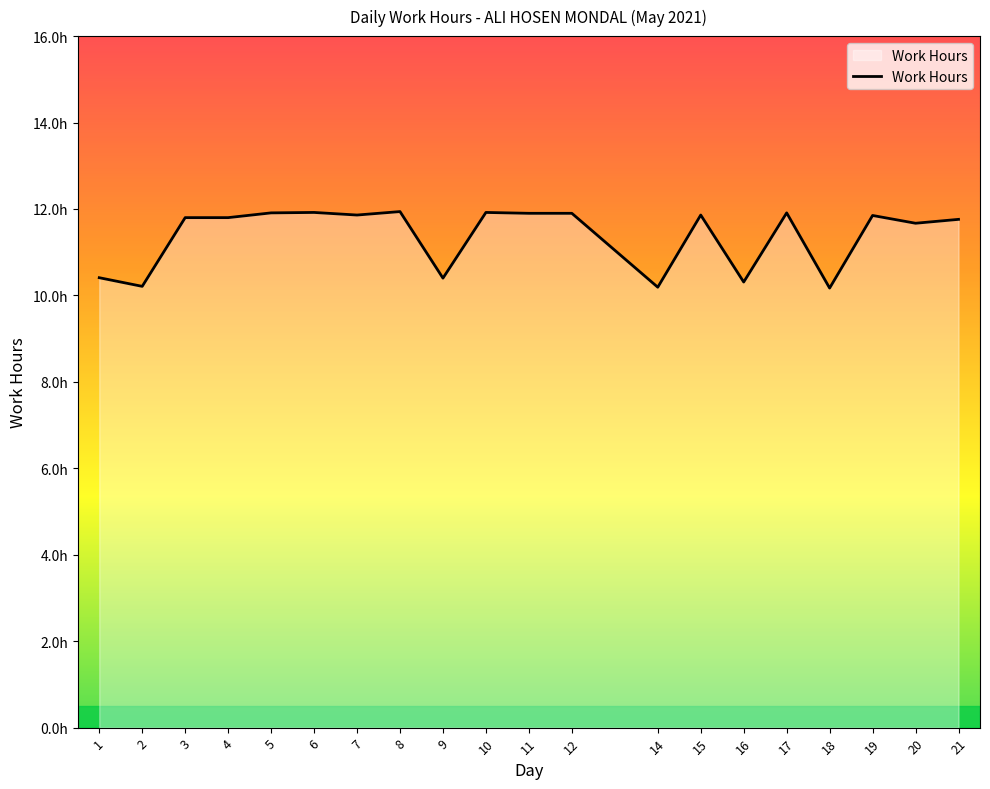

The chart shows a value of 11.9 at 8. True or false?

True